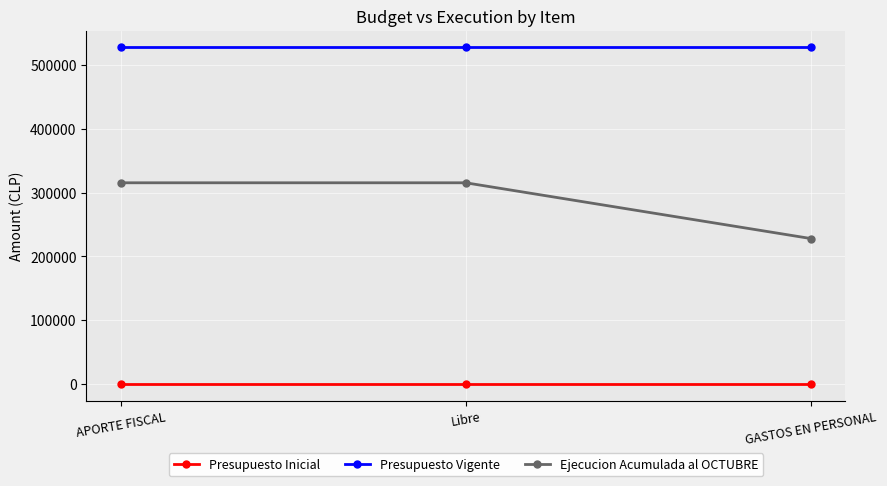

What is the total value across all series at APORTE FISCAL?

843112